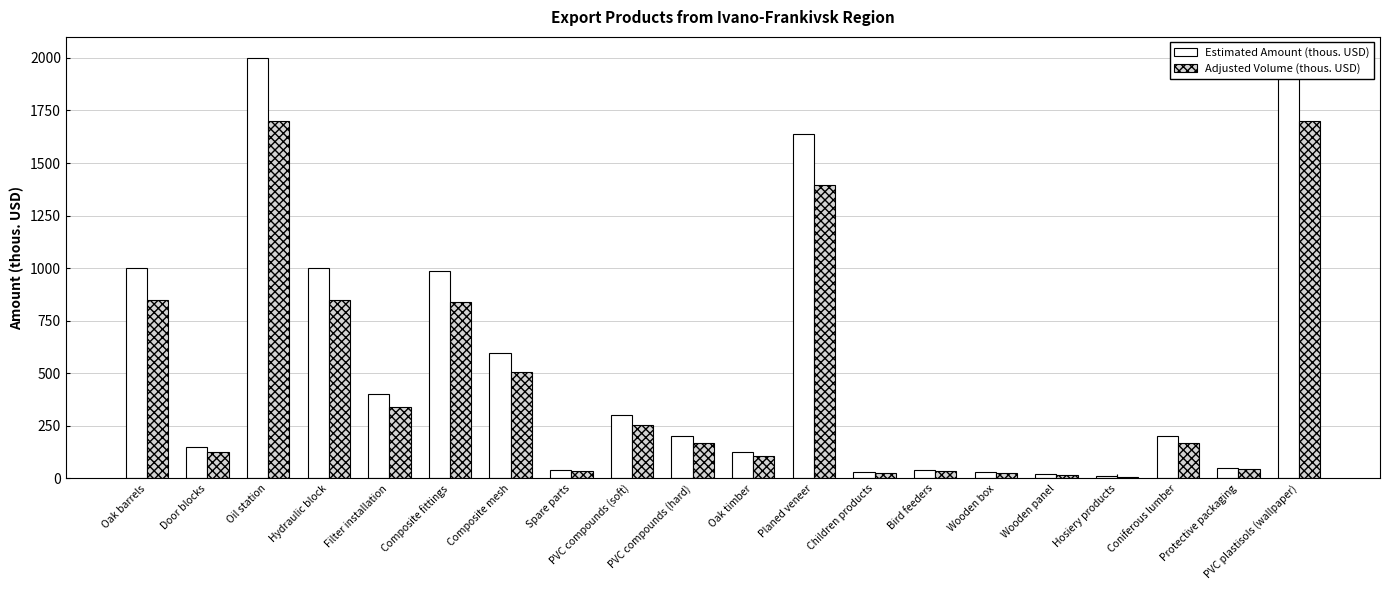

True or false: Adjusted Volume (thous. USD) has a value of 8.2 at Wooden panel.

False